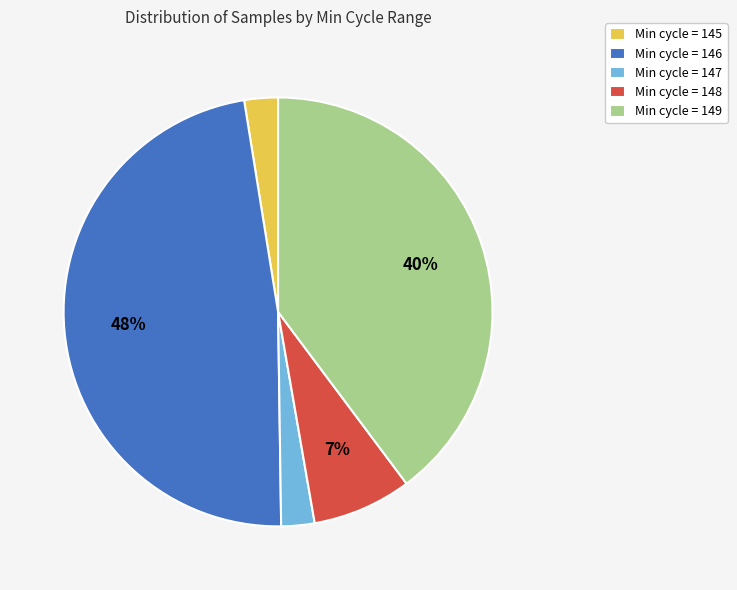

Which slice is the largest?

Min cycle = 146